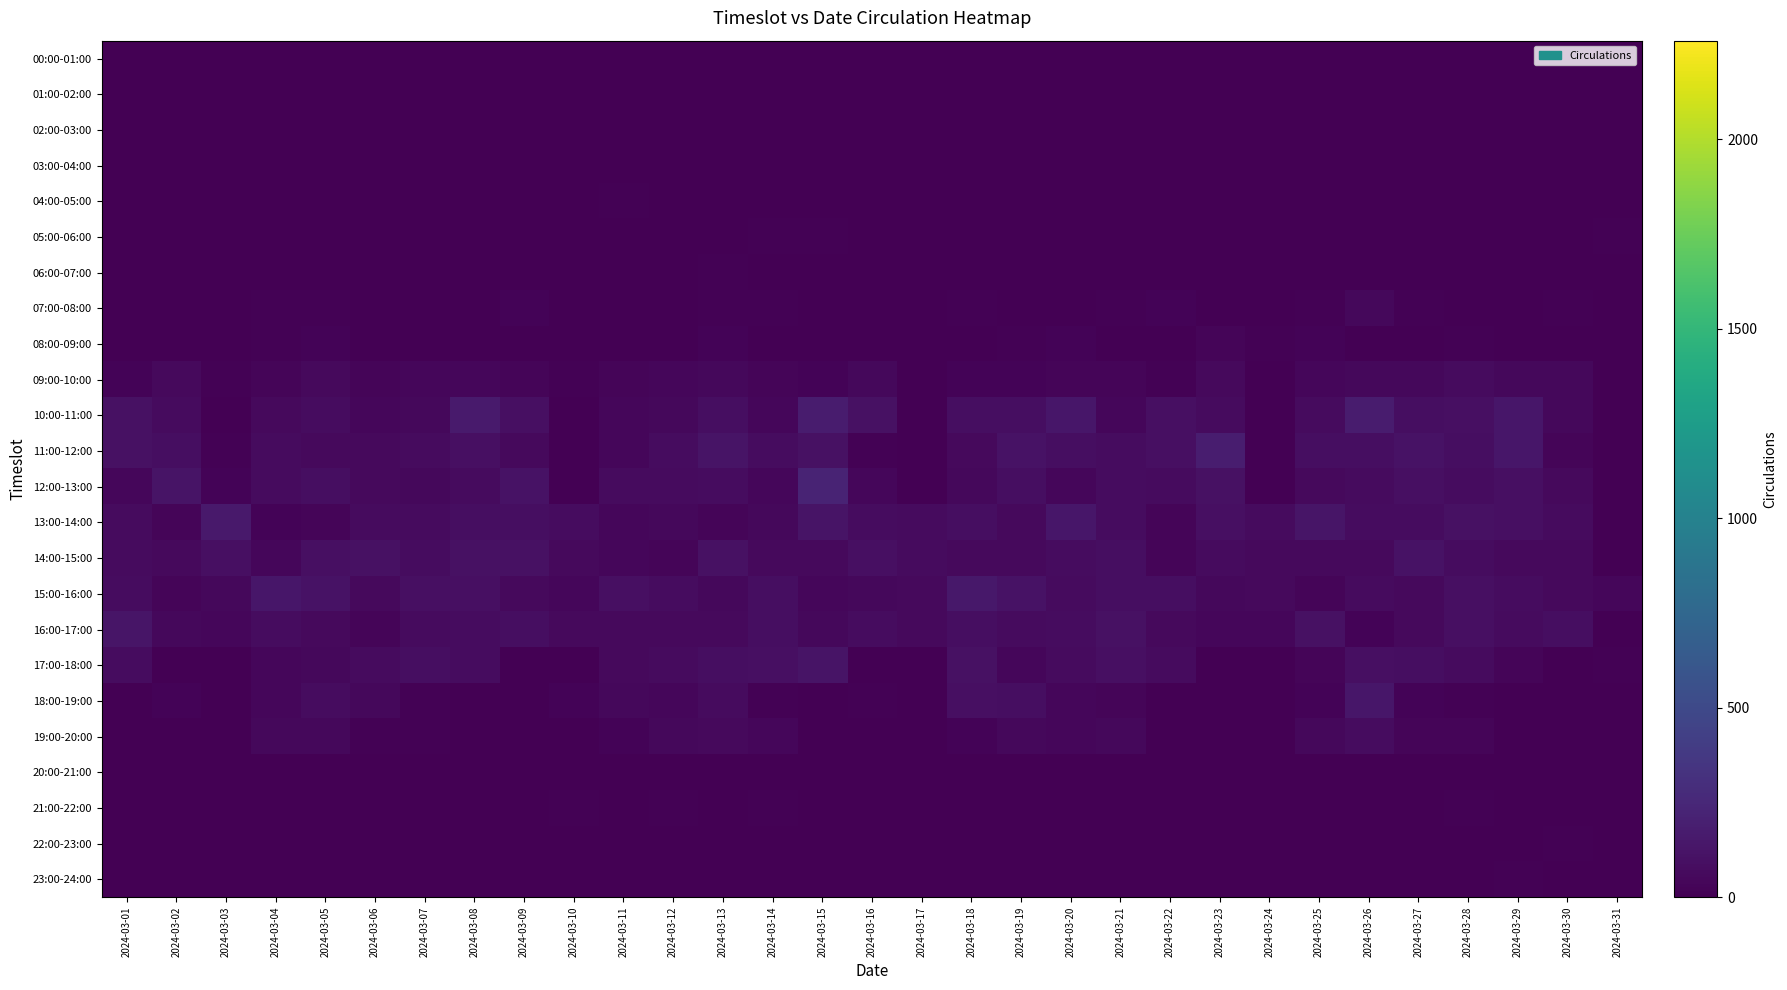

Reading right to left, extract all data points from this chart.

00:00-01:00: 2024-03-31=0	2024-03-30=0	2024-03-29=0	2024-03-28=0	2024-03-27=0	2024-03-26=1	2024-03-25=7	2024-03-24=1	2024-03-23=0	2024-03-22=0	2024-03-21=4	2024-03-20=0	2024-03-19=0	2024-03-18=4	2024-03-17=0	2024-03-16=0	2024-03-15=0	2024-03-14=0	2024-03-13=0	2024-03-12=0	2024-03-11=0	2024-03-10=0	2024-03-09=0	2024-03-08=0	2024-03-07=0	2024-03-06=0	2024-03-05=0	2024-03-04=0	2024-03-03=0	2024-03-02=1	2024-03-01=0
01:00-02:00: 2024-03-31=0	2024-03-30=0	2024-03-29=0	2024-03-28=1	2024-03-27=0	2024-03-26=0	2024-03-25=0	2024-03-24=0	2024-03-23=0	2024-03-22=0	2024-03-21=0	2024-03-20=0	2024-03-19=0	2024-03-18=0	2024-03-17=0	2024-03-16=0	2024-03-15=2	2024-03-14=0	2024-03-13=3	2024-03-12=0	2024-03-11=0	2024-03-10=0	2024-03-09=0	2024-03-08=0	2024-03-07=0	2024-03-06=5	2024-03-05=0	2024-03-04=0	2024-03-03=0	2024-03-02=0	2024-03-01=1
02:00-03:00: 2024-03-31=0	2024-03-30=0	2024-03-29=0	2024-03-28=0	2024-03-27=0	2024-03-26=0	2024-03-25=0	2024-03-24=0	2024-03-23=0	2024-03-22=0	2024-03-21=0	2024-03-20=0	2024-03-19=0	2024-03-18=0	2024-03-17=0	2024-03-16=0	2024-03-15=0	2024-03-14=0	2024-03-13=0	2024-03-12=0	2024-03-11=0	2024-03-10=0	2024-03-09=0	2024-03-08=3	2024-03-07=0	2024-03-06=4	2024-03-05=0	2024-03-04=0	2024-03-03=0	2024-03-02=0	2024-03-01=4
03:00-04:00: 2024-03-31=0	2024-03-30=0	2024-03-29=0	2024-03-28=4	2024-03-27=5	2024-03-26=0	2024-03-25=0	2024-03-24=0	2024-03-23=0	2024-03-22=1	2024-03-21=0	2024-03-20=5	2024-03-19=1	2024-03-18=0	2024-03-17=1	2024-03-16=0	2024-03-15=0	2024-03-14=1	2024-03-13=1	2024-03-12=0	2024-03-11=1	2024-03-10=0	2024-03-09=0	2024-03-08=0	2024-03-07=0	2024-03-06=0	2024-03-05=0	2024-03-04=0	2024-03-03=0	2024-03-02=0	2024-03-01=0
04:00-05:00: 2024-03-31=0	2024-03-30=0	2024-03-29=0	2024-03-28=0	2024-03-27=4	2024-03-26=0	2024-03-25=0	2024-03-24=0	2024-03-23=0	2024-03-22=0	2024-03-21=0	2024-03-20=0	2024-03-19=0	2024-03-18=1	2024-03-17=0	2024-03-16=0	2024-03-15=0	2024-03-14=8	2024-03-13=0	2024-03-12=0	2024-03-11=11	2024-03-10=0	2024-03-09=1	2024-03-08=0	2024-03-07=0	2024-03-06=0	2024-03-05=0	2024-03-04=0	2024-03-03=0	2024-03-02=0	2024-03-01=1
05:00-06:00: 2024-03-31=14	2024-03-30=0	2024-03-29=0	2024-03-28=5	2024-03-27=1	2024-03-26=1	2024-03-25=2	2024-03-24=0	2024-03-23=0	2024-03-22=0	2024-03-21=7	2024-03-20=0	2024-03-19=0	2024-03-18=5	2024-03-17=0	2024-03-16=0	2024-03-15=10	2024-03-14=11	2024-03-13=1	2024-03-12=1	2024-03-11=0	2024-03-10=0	2024-03-09=0	2024-03-08=1	2024-03-07=1	2024-03-06=1	2024-03-05=0	2024-03-04=6	2024-03-03=0	2024-03-02=1	2024-03-01=2
06:00-07:00: 2024-03-31=0	2024-03-30=5	2024-03-29=0	2024-03-28=0	2024-03-27=0	2024-03-26=5	2024-03-25=3	2024-03-24=8	2024-03-23=0	2024-03-22=0	2024-03-21=7	2024-03-20=1	2024-03-19=2	2024-03-18=1	2024-03-17=0	2024-03-16=0	2024-03-15=0	2024-03-14=0	2024-03-13=9	2024-03-12=1	2024-03-11=8	2024-03-10=8	2024-03-09=0	2024-03-08=8	2024-03-07=2	2024-03-06=0	2024-03-05=4	2024-03-04=3	2024-03-03=0	2024-03-02=2	2024-03-01=0
07:00-08:00: 2024-03-31=2	2024-03-30=15	2024-03-29=3	2024-03-28=7	2024-03-27=9	2024-03-26=49	2024-03-25=13	2024-03-24=0	2024-03-23=0	2024-03-22=22	2024-03-21=14	2024-03-20=3	2024-03-19=2	2024-03-18=17	2024-03-17=0	2024-03-16=2	2024-03-15=1	2024-03-14=11	2024-03-13=14	2024-03-12=3	2024-03-11=8	2024-03-10=2	2024-03-09=18	2024-03-08=4	2024-03-07=4	2024-03-06=6	2024-03-05=12	2024-03-04=15	2024-03-03=5	2024-03-02=1	2024-03-01=0
08:00-09:00: 2024-03-31=1	2024-03-30=2	2024-03-29=8	2024-03-28=10	2024-03-27=1	2024-03-26=6	2024-03-25=22	2024-03-24=9	2024-03-23=27	2024-03-22=5	2024-03-21=6	2024-03-20=19	2024-03-19=12	2024-03-18=4	2024-03-17=1	2024-03-16=6	2024-03-15=6	2024-03-14=8	2024-03-13=22	2024-03-12=1	2024-03-11=5	2024-03-10=8	2024-03-09=0	2024-03-08=5	2024-03-07=3	2024-03-06=1	2024-03-05=25	2024-03-04=12	2024-03-03=2	2024-03-02=6	2024-03-01=5
09:00-10:00: 2024-03-31=1	2024-03-30=50	2024-03-29=49	2024-03-28=67	2024-03-27=46	2024-03-26=51	2024-03-25=37	2024-03-24=2	2024-03-23=55	2024-03-22=9	2024-03-21=32	2024-03-20=35	2024-03-19=24	2024-03-18=26	2024-03-17=3	2024-03-16=48	2024-03-15=24	2024-03-14=34	2024-03-13=51	2024-03-12=40	2024-03-11=32	2024-03-10=9	2024-03-09=34	2024-03-08=38	2024-03-07=37	2024-03-06=29	2024-03-05=55	2024-03-04=32	2024-03-03=9	2024-03-02=57	2024-03-01=18
10:00-11:00: 2024-03-31=1	2024-03-30=50	2024-03-29=139	2024-03-28=92	2024-03-27=81	2024-03-26=172	2024-03-25=66	2024-03-24=1	2024-03-23=65	2024-03-22=94	2024-03-21=40	2024-03-20=137	2024-03-19=82	2024-03-18=84	2024-03-17=1	2024-03-16=103	2024-03-15=172	2024-03-14=42	2024-03-13=88	2024-03-12=50	2024-03-11=39	2024-03-10=0	2024-03-09=93	2024-03-08=166	2024-03-07=48	2024-03-06=39	2024-03-05=77	2024-03-04=58	2024-03-03=6	2024-03-02=70	2024-03-01=104
11:00-12:00: 2024-03-31=1	2024-03-30=30	2024-03-29=138	2024-03-28=87	2024-03-27=111	2024-03-26=85	2024-03-25=83	2024-03-24=1	2024-03-23=177	2024-03-22=90	2024-03-21=73	2024-03-20=88	2024-03-19=110	2024-03-18=58	2024-03-17=0	2024-03-16=11	2024-03-15=104	2024-03-14=72	2024-03-13=115	2024-03-12=72	2024-03-11=41	2024-03-10=0	2024-03-09=56	2024-03-08=93	2024-03-07=65	2024-03-06=61	2024-03-05=60	2024-03-04=69	2024-03-03=10	2024-03-02=85	2024-03-01=99
12:00-13:00: 2024-03-31=0	2024-03-30=61	2024-03-29=89	2024-03-28=77	2024-03-27=96	2024-03-26=67	2024-03-25=61	2024-03-24=8	2024-03-23=105	2024-03-22=70	2024-03-21=75	2024-03-20=43	2024-03-19=85	2024-03-18=46	2024-03-17=3	2024-03-16=38	2024-03-15=228	2024-03-14=37	2024-03-13=77	2024-03-12=67	2024-03-11=63	2024-03-10=5	2024-03-09=107	2024-03-08=63	2024-03-07=52	2024-03-06=61	2024-03-05=88	2024-03-04=70	2024-03-03=20	2024-03-02=119	2024-03-01=44
13:00-14:00: 2024-03-31=6	2024-03-30=68	2024-03-29=93	2024-03-28=101	2024-03-27=75	2024-03-26=79	2024-03-25=130	2024-03-24=70	2024-03-23=97	2024-03-22=34	2024-03-21=74	2024-03-20=137	2024-03-19=54	2024-03-18=85	2024-03-17=65	2024-03-16=74	2024-03-15=118	2024-03-14=51	2024-03-13=30	2024-03-12=50	2024-03-11=36	2024-03-10=73	2024-03-09=88	2024-03-08=80	2024-03-07=69	2024-03-06=63	2024-03-05=32	2024-03-04=21	2024-03-03=151	2024-03-02=33	2024-03-01=65
14:00-15:00: 2024-03-31=1	2024-03-30=60	2024-03-29=56	2024-03-28=75	2024-03-27=111	2024-03-26=61	2024-03-25=61	2024-03-24=60	2024-03-23=69	2024-03-22=27	2024-03-21=86	2024-03-20=75	2024-03-19=59	2024-03-18=53	2024-03-17=69	2024-03-16=97	2024-03-15=55	2024-03-14=55	2024-03-13=102	2024-03-12=32	2024-03-11=43	2024-03-10=58	2024-03-09=105	2024-03-08=105	2024-03-07=71	2024-03-06=105	2024-03-05=91	2024-03-04=39	2024-03-03=97	2024-03-02=60	2024-03-01=64
15:00-16:00: 2024-03-31=41	2024-03-30=53	2024-03-29=77	2024-03-28=92	2024-03-27=59	2024-03-26=63	2024-03-25=34	2024-03-24=54	2024-03-23=52	2024-03-22=80	2024-03-21=81	2024-03-20=67	2024-03-19=113	2024-03-18=143	2024-03-17=53	2024-03-16=48	2024-03-15=36	2024-03-14=87	2024-03-13=52	2024-03-12=74	2024-03-11=97	2024-03-10=40	2024-03-09=55	2024-03-08=97	2024-03-07=91	2024-03-06=56	2024-03-05=106	2024-03-04=135	2024-03-03=47	2024-03-02=28	2024-03-01=78
16:00-17:00: 2024-03-31=7	2024-03-30=80	2024-03-29=69	2024-03-28=89	2024-03-27=60	2024-03-26=18	2024-03-25=104	2024-03-24=38	2024-03-23=39	2024-03-22=58	2024-03-21=100	2024-03-20=71	2024-03-19=62	2024-03-18=86	2024-03-17=53	2024-03-16=73	2024-03-15=47	2024-03-14=80	2024-03-13=53	2024-03-12=61	2024-03-11=59	2024-03-10=53	2024-03-09=82	2024-03-08=73	2024-03-07=70	2024-03-06=28	2024-03-05=57	2024-03-04=75	2024-03-03=41	2024-03-02=49	2024-03-01=126
17:00-18:00: 2024-03-31=15	2024-03-30=0	2024-03-29=30	2024-03-28=67	2024-03-27=88	2024-03-26=91	2024-03-25=35	2024-03-24=0	2024-03-23=0	2024-03-22=70	2024-03-21=93	2024-03-20=64	2024-03-19=36	2024-03-18=100	2024-03-17=3	2024-03-16=2	2024-03-15=116	2024-03-14=96	2024-03-13=84	2024-03-12=63	2024-03-11=53	2024-03-10=3	2024-03-09=0	2024-03-08=73	2024-03-07=87	2024-03-06=63	2024-03-05=45	2024-03-04=40	2024-03-03=0	2024-03-02=0	2024-03-01=78
18:00-19:00: 2024-03-31=0	2024-03-30=0	2024-03-29=0	2024-03-28=12	2024-03-27=19	2024-03-26=137	2024-03-25=23	2024-03-24=2	2024-03-23=4	2024-03-22=3	2024-03-21=31	2024-03-20=36	2024-03-19=83	2024-03-18=95	2024-03-17=0	2024-03-16=17	2024-03-15=0	2024-03-14=13	2024-03-13=64	2024-03-12=39	2024-03-11=52	2024-03-10=23	2024-03-09=6	2024-03-08=0	2024-03-07=11	2024-03-06=50	2024-03-05=79	2024-03-04=43	2024-03-03=2	2024-03-02=19	2024-03-01=1
19:00-20:00: 2024-03-31=4	2024-03-30=3	2024-03-29=7	2024-03-28=35	2024-03-27=34	2024-03-26=73	2024-03-25=47	2024-03-24=8	2024-03-23=0	2024-03-22=0	2024-03-21=52	2024-03-20=43	2024-03-19=48	2024-03-18=18	2024-03-17=5	2024-03-16=8	2024-03-15=1	2024-03-14=44	2024-03-13=57	2024-03-12=50	2024-03-11=18	2024-03-10=6	2024-03-09=0	2024-03-08=0	2024-03-07=13	2024-03-06=12	2024-03-05=50	2024-03-04=47	2024-03-03=5	2024-03-02=1	2024-03-01=3
20:00-21:00: 2024-03-31=4	2024-03-30=4	2024-03-29=2	2024-03-28=0	2024-03-27=0	2024-03-26=0	2024-03-25=1	2024-03-24=0	2024-03-23=4	2024-03-22=0	2024-03-21=0	2024-03-20=0	2024-03-19=0	2024-03-18=1	2024-03-17=0	2024-03-16=1	2024-03-15=0	2024-03-14=1	2024-03-13=1	2024-03-12=0	2024-03-11=0	2024-03-10=3	2024-03-09=1	2024-03-08=1	2024-03-07=1	2024-03-06=2	2024-03-05=0	2024-03-04=5	2024-03-03=0	2024-03-02=0	2024-03-01=1
21:00-22:00: 2024-03-31=4	2024-03-30=1	2024-03-29=0	2024-03-28=10	2024-03-27=0	2024-03-26=2	2024-03-25=3	2024-03-24=1	2024-03-23=3	2024-03-22=0	2024-03-21=0	2024-03-20=1	2024-03-19=0	2024-03-18=5	2024-03-17=4	2024-03-16=0	2024-03-15=0	2024-03-14=12	2024-03-13=0	2024-03-12=14	2024-03-11=0	2024-03-10=13	2024-03-09=0	2024-03-08=0	2024-03-07=1	2024-03-06=1	2024-03-05=0	2024-03-04=2	2024-03-03=1	2024-03-02=4	2024-03-01=1
22:00-23:00: 2024-03-31=3	2024-03-30=11	2024-03-29=0	2024-03-28=0	2024-03-27=0	2024-03-26=0	2024-03-25=6	2024-03-24=0	2024-03-23=6	2024-03-22=0	2024-03-21=0	2024-03-20=0	2024-03-19=3	2024-03-18=0	2024-03-17=0	2024-03-16=3	2024-03-15=1	2024-03-14=2	2024-03-13=4	2024-03-12=3	2024-03-11=0	2024-03-10=1	2024-03-09=0	2024-03-08=5	2024-03-07=8	2024-03-06=0	2024-03-05=0	2024-03-04=0	2024-03-03=0	2024-03-02=0	2024-03-01=0
23:00-24:00: 2024-03-31=0	2024-03-30=0	2024-03-29=9	2024-03-28=0	2024-03-27=3	2024-03-26=0	2024-03-25=3	2024-03-24=2	2024-03-23=2	2024-03-22=0	2024-03-21=0	2024-03-20=0	2024-03-19=0	2024-03-18=0	2024-03-17=4	2024-03-16=0	2024-03-15=3	2024-03-14=0	2024-03-13=0	2024-03-12=0	2024-03-11=0	2024-03-10=1	2024-03-09=2	2024-03-08=0	2024-03-07=0	2024-03-06=0	2024-03-05=2	2024-03-04=0	2024-03-03=0	2024-03-02=0	2024-03-01=0